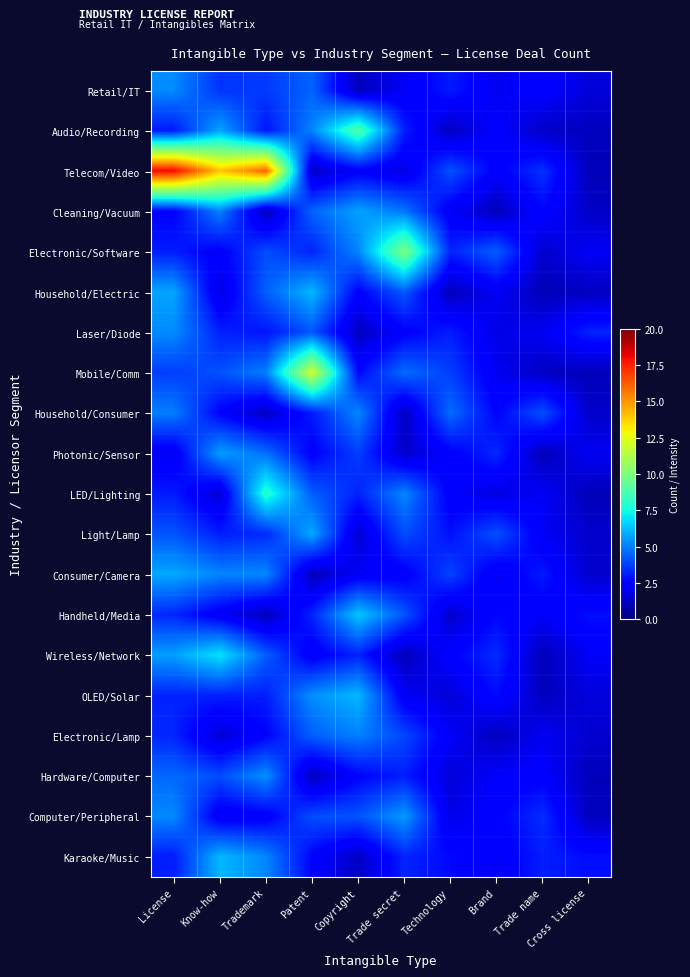

What is the spread (max minus min) of values at Trade name?

3.1